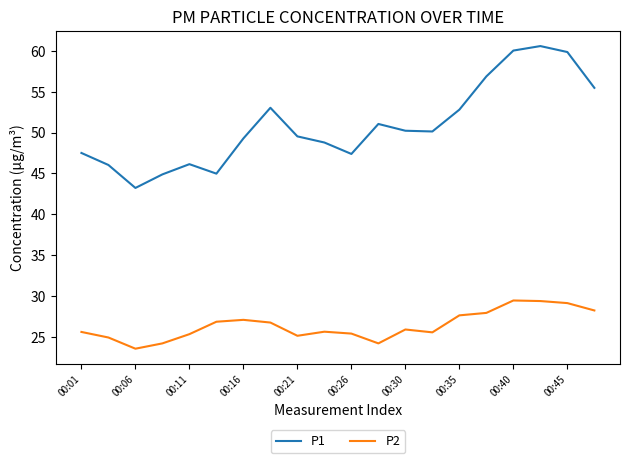

Which series has the largest total across all categories?

P1